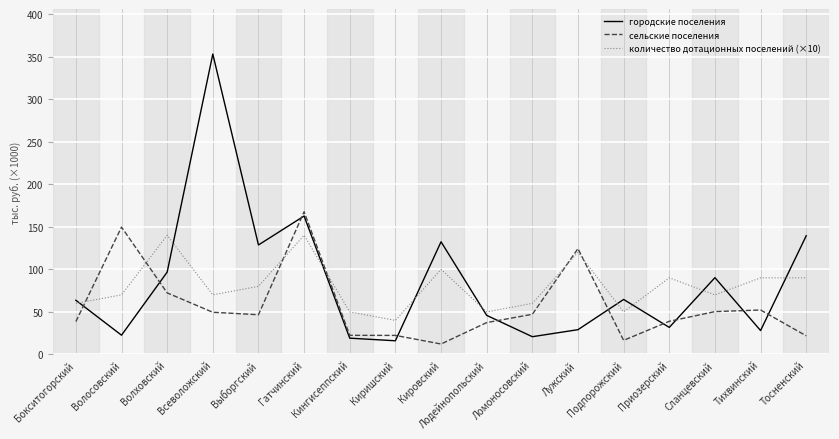

Is the value of количество дотационных поселений (×10) at Выборгский greater than the value of городские поселения at Лужский?

Yes